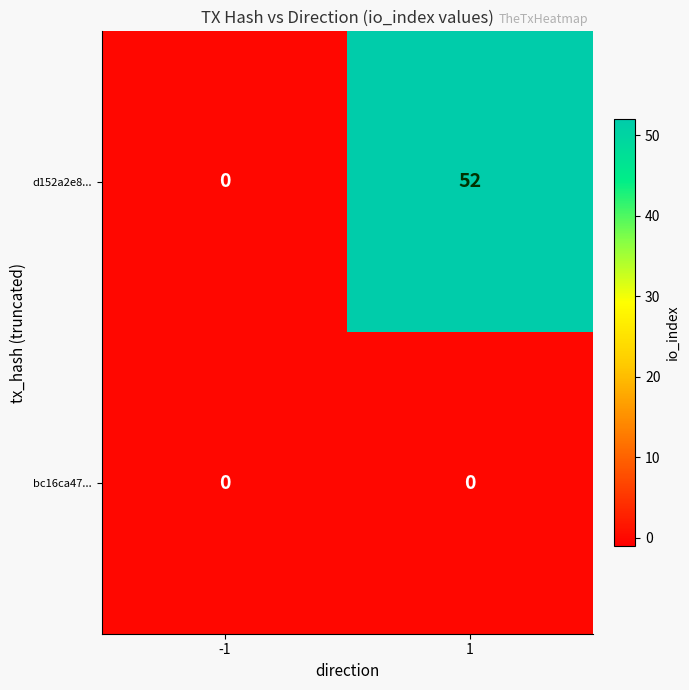

What is the total value across all series at 1?

52